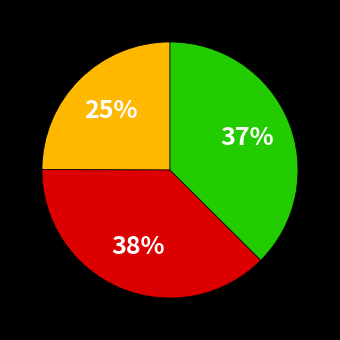

Is there a majority slice in this chart?

No